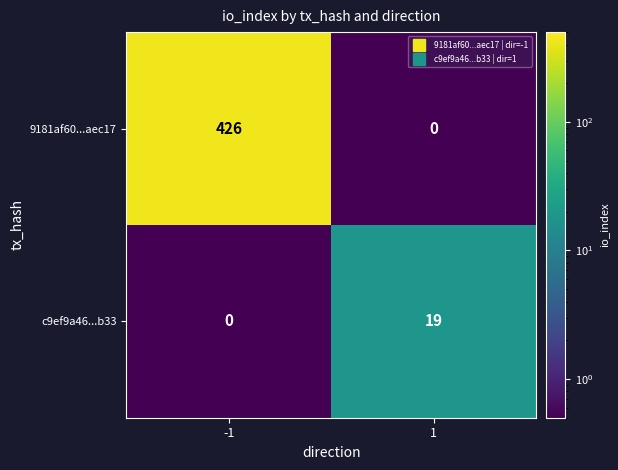

What value does the c9ef9a46...b33 series have at 1?

19